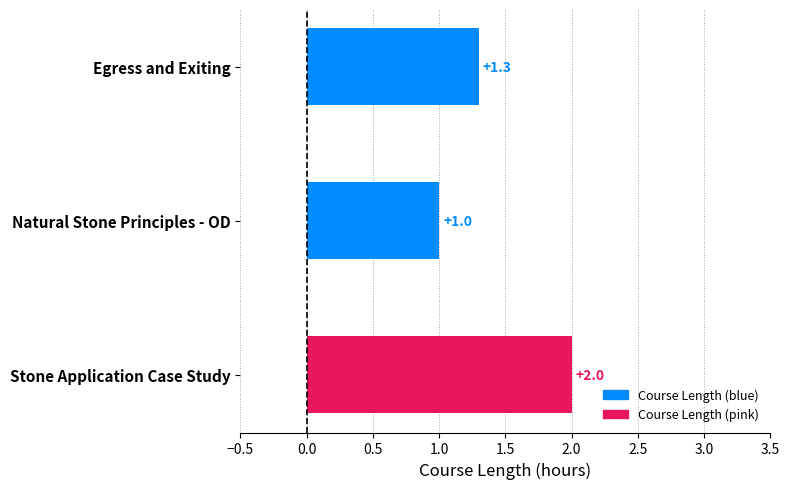

Does the chart contain stacked bars?

No